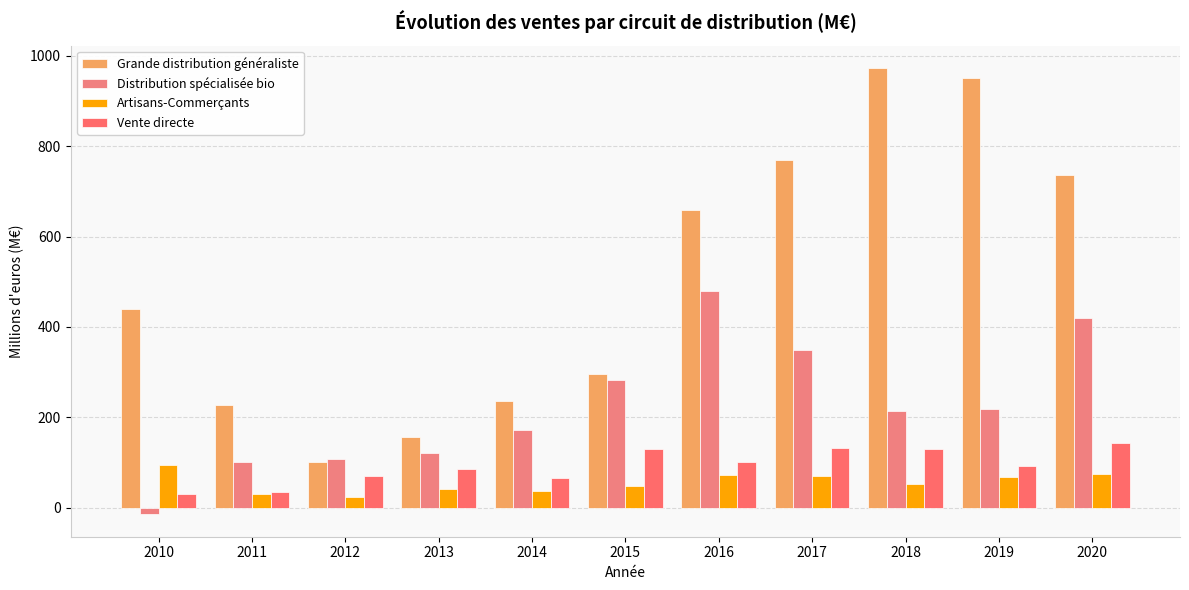

How many values in the Artisans-Commerçants series are below 52?

5